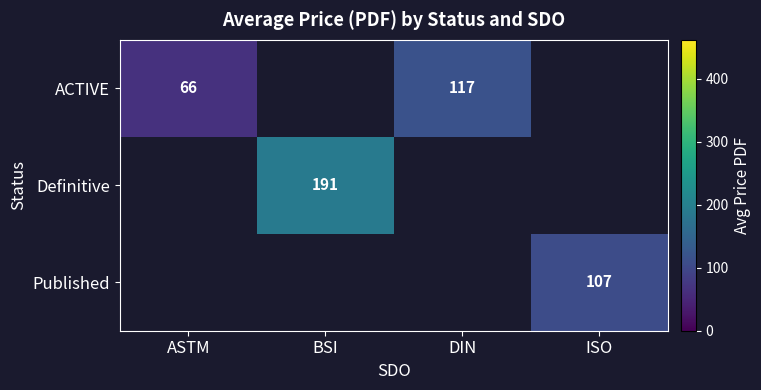

What is the maximum value shown in the chart?

190.8